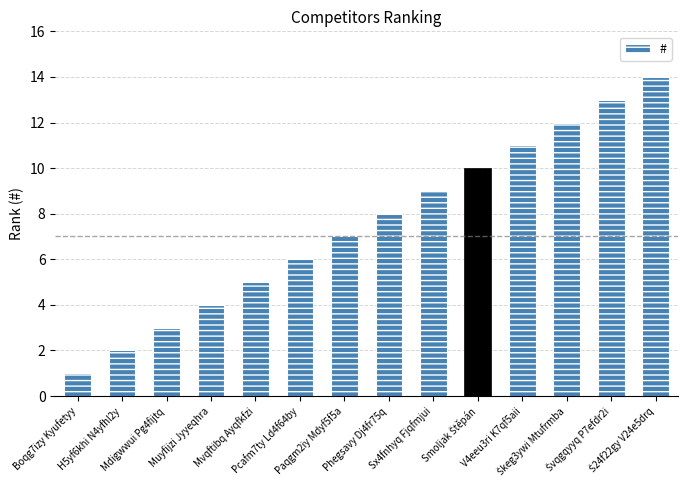

Does the chart contain any negative values?

No